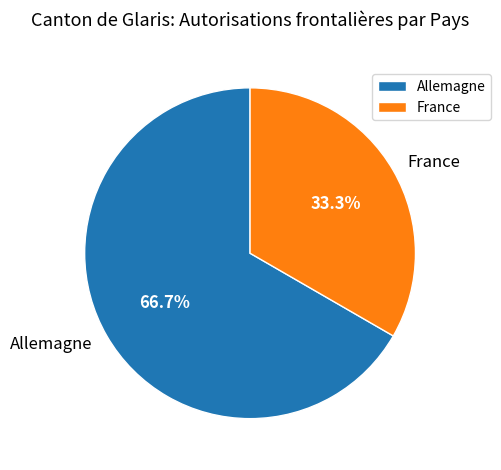

How many slices are in this pie chart?

2